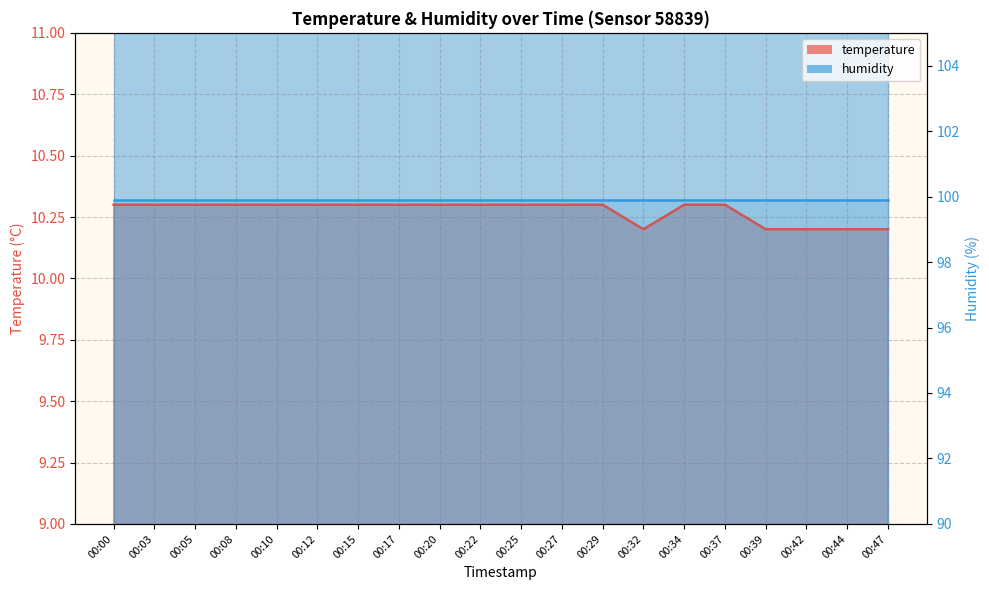

What is the value of the 2nd point from the left?

10.3